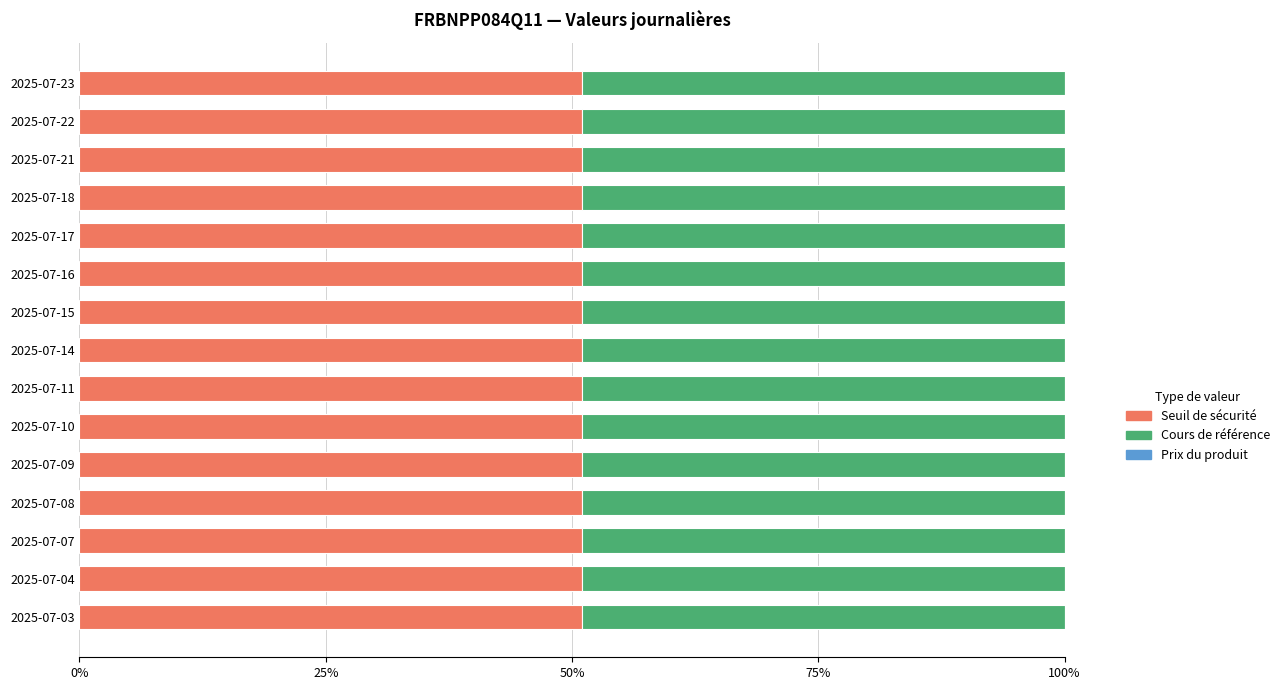

What is the sum of the Seuil de sécurité values at 2025-07-14 and 2025-07-03?

102.0